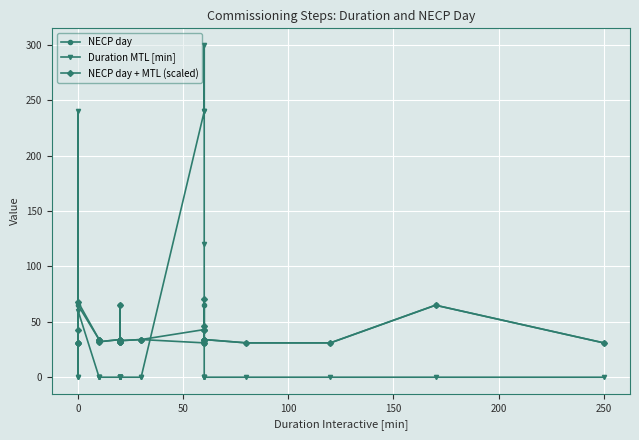

What is the maximum value for NECP day?

65